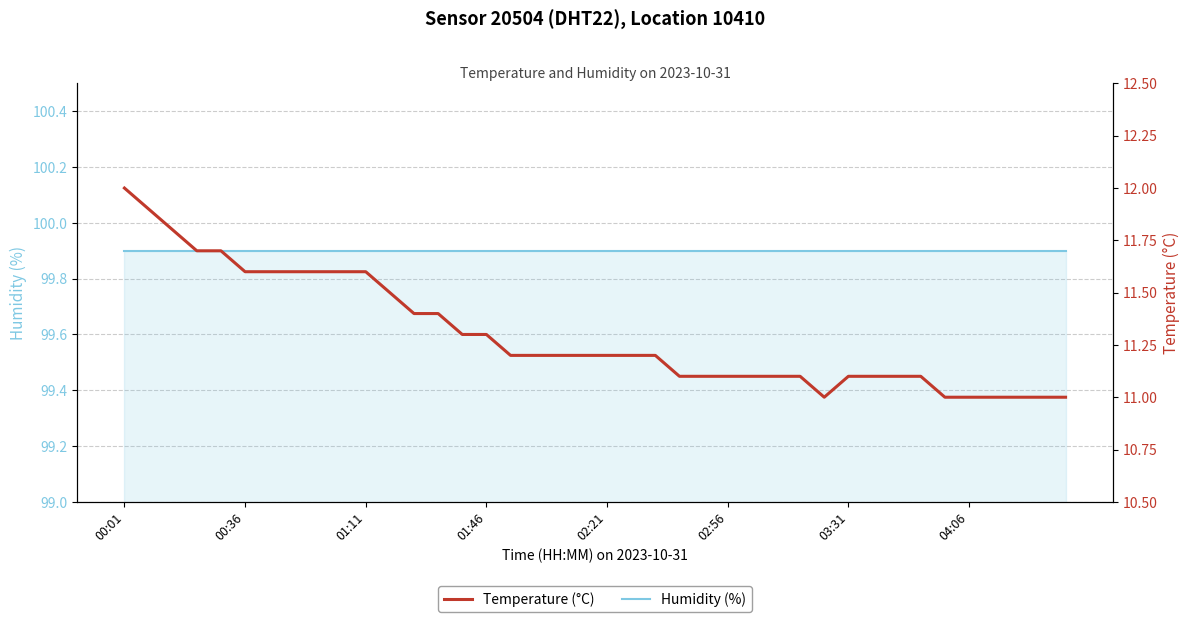

Rank the series at 03:31 from lowest to highest value.

Temperature (°C), Humidity (%)